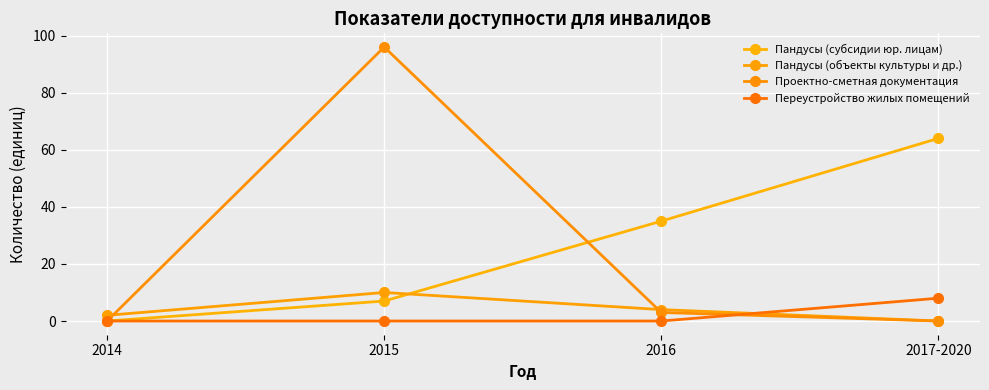

How many categories are shown in the chart?

4